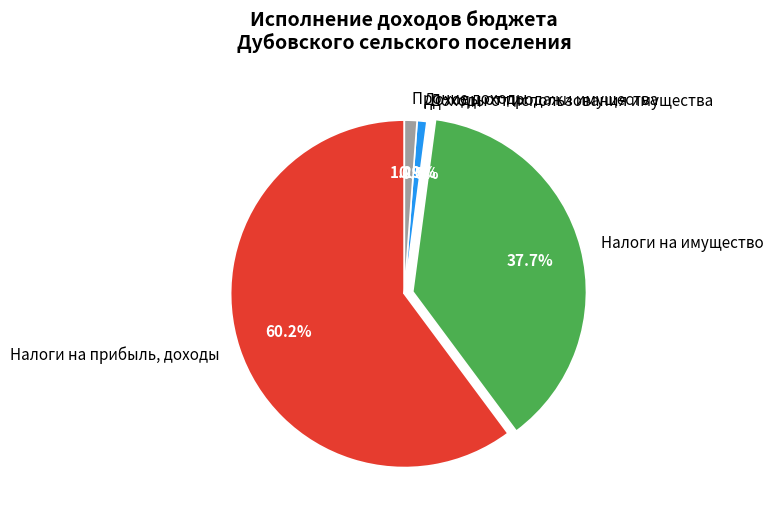

Between Прочие доходы and Налоги на имущество, which is larger?

Налоги на имущество